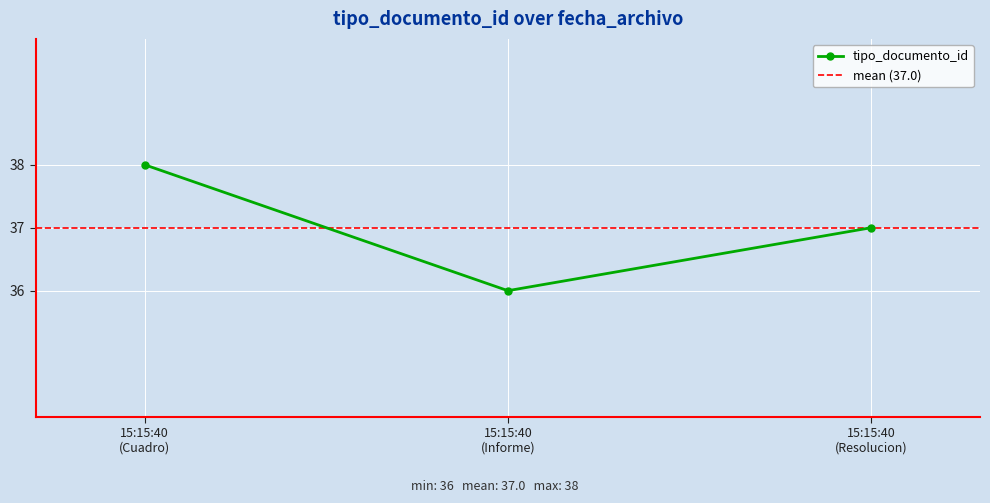

What is the ratio of the value at 15:15:40 (Resolucion) to the value at 15:15:40 (Informe)?

1.0